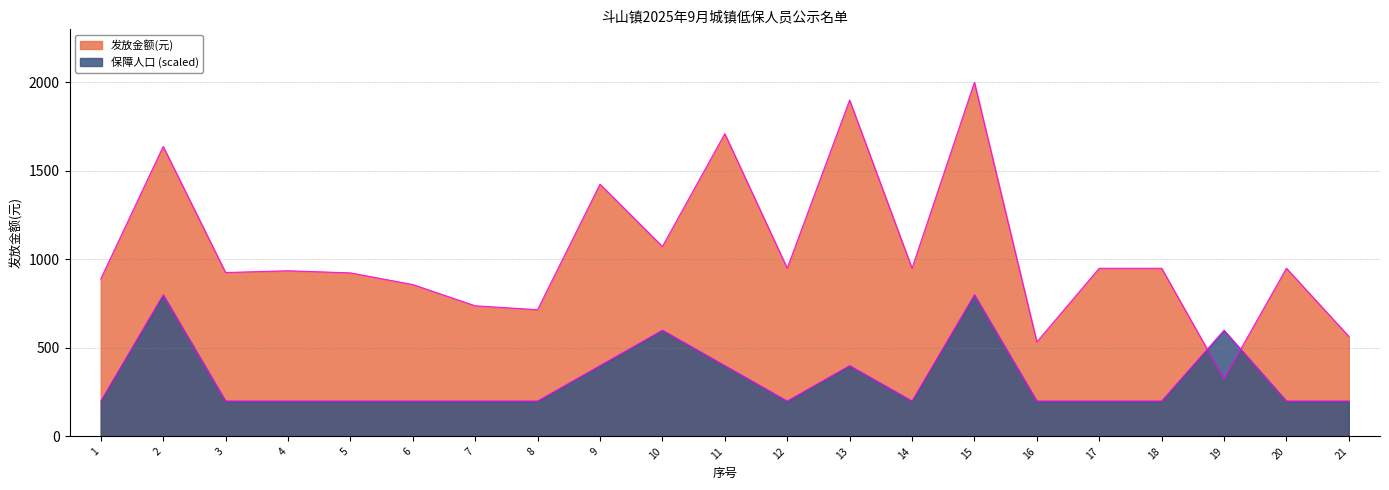

Does the chart have visible grid lines?

Yes